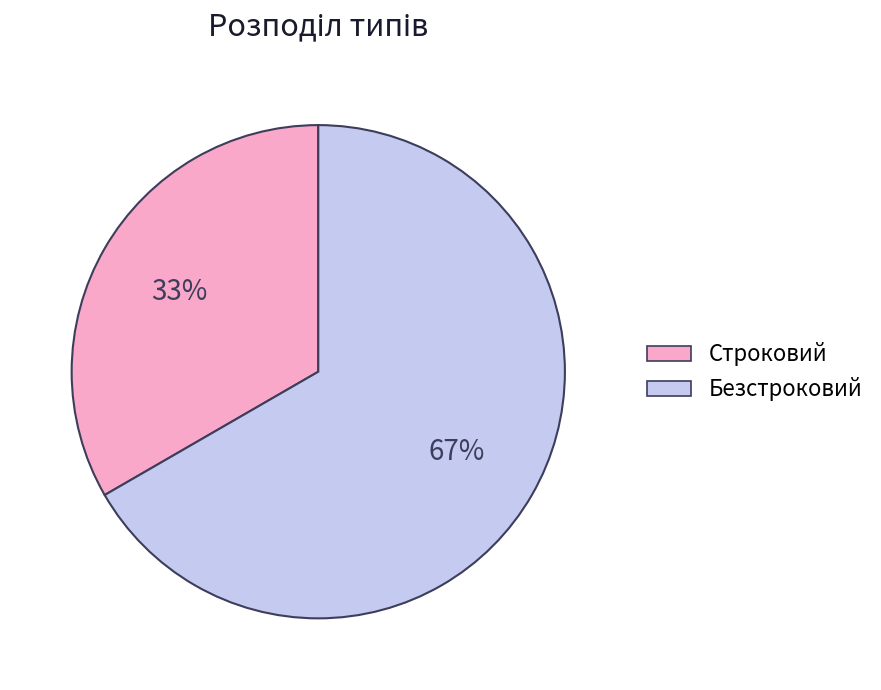

What is the ratio of the value at Безстроковий to the value at Строковий?

2.0